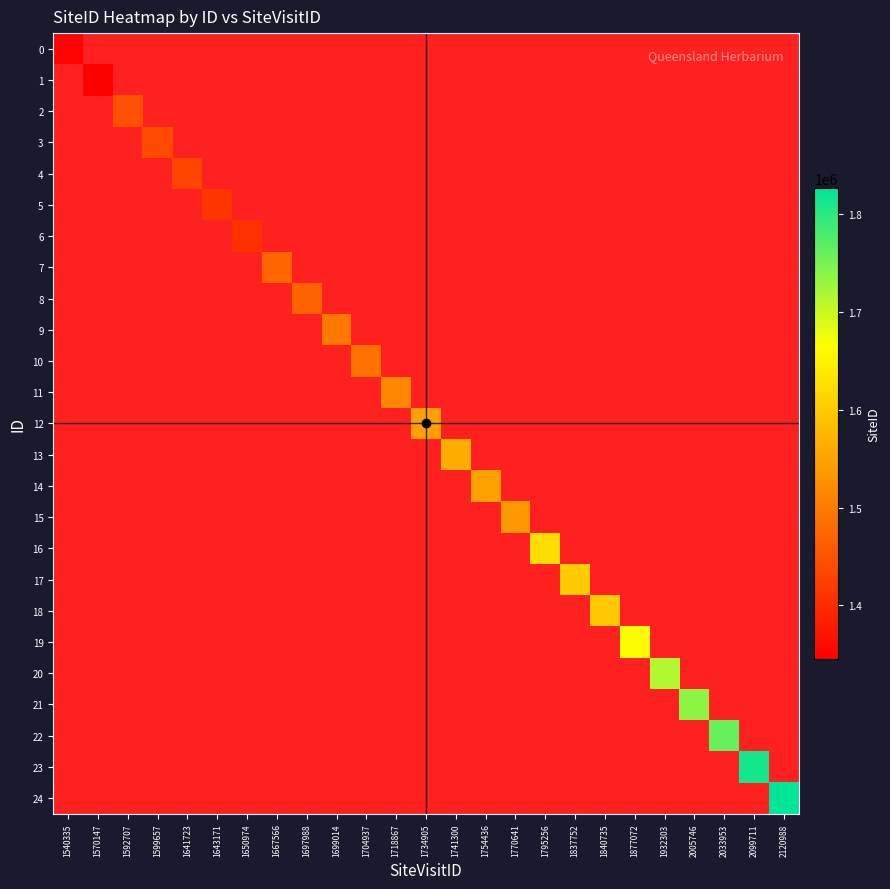

Is the value of 6 at 1840735 greater than the value of 18 at 2033953?

No